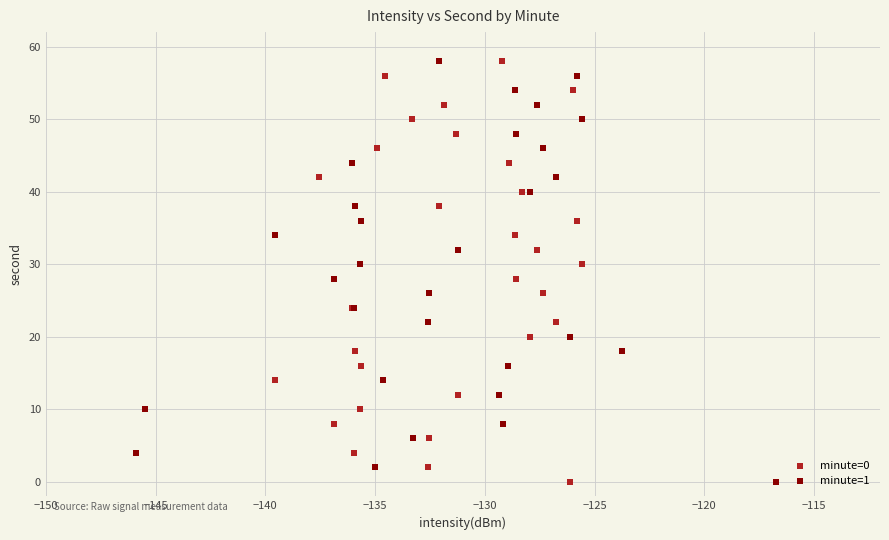

What are all the series names shown in the legend?

minute=0, minute=1